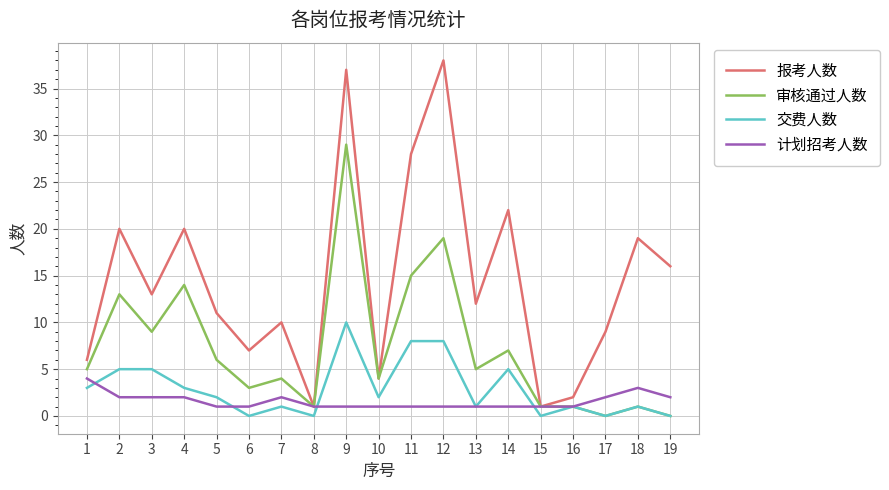

Reading left to right, extract all data points from this chart.

报考人数: 1=6	2=20	3=13	4=20	5=11	6=7	7=10	8=1	9=37	10=4	11=28	12=38	13=12	14=22	15=1	16=2	17=9	18=19	19=16
审核通过人数: 1=5	2=13	3=9	4=14	5=6	6=3	7=4	8=1	9=29	10=4	11=15	12=19	13=5	14=7	15=1	16=1	17=0	18=1	19=0
交费人数: 1=3	2=5	3=5	4=3	5=2	6=0	7=1	8=0	9=10	10=2	11=8	12=8	13=1	14=5	15=0	16=1	17=0	18=1	19=0
计划招考人数: 1=4	2=2	3=2	4=2	5=1	6=1	7=2	8=1	9=1	10=1	11=1	12=1	13=1	14=1	15=1	16=1	17=2	18=3	19=2